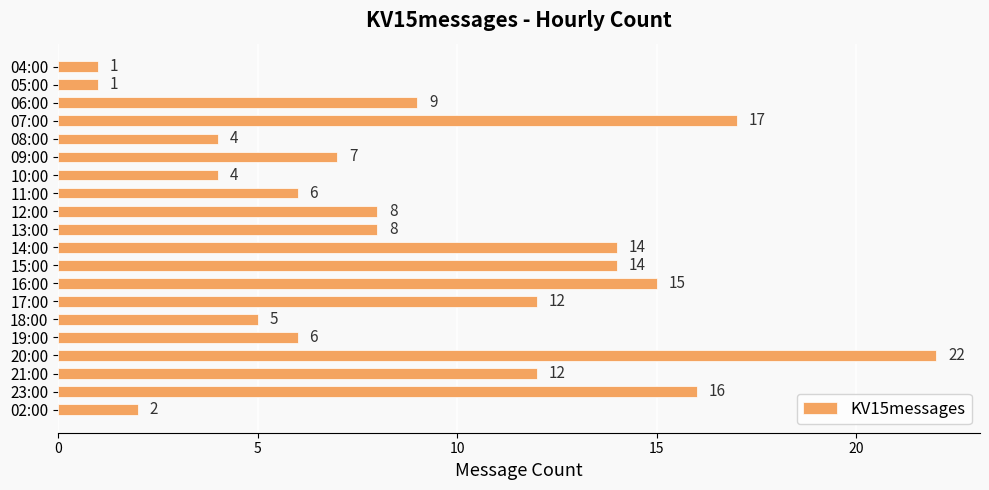

What value does the data have at 16:00?

15